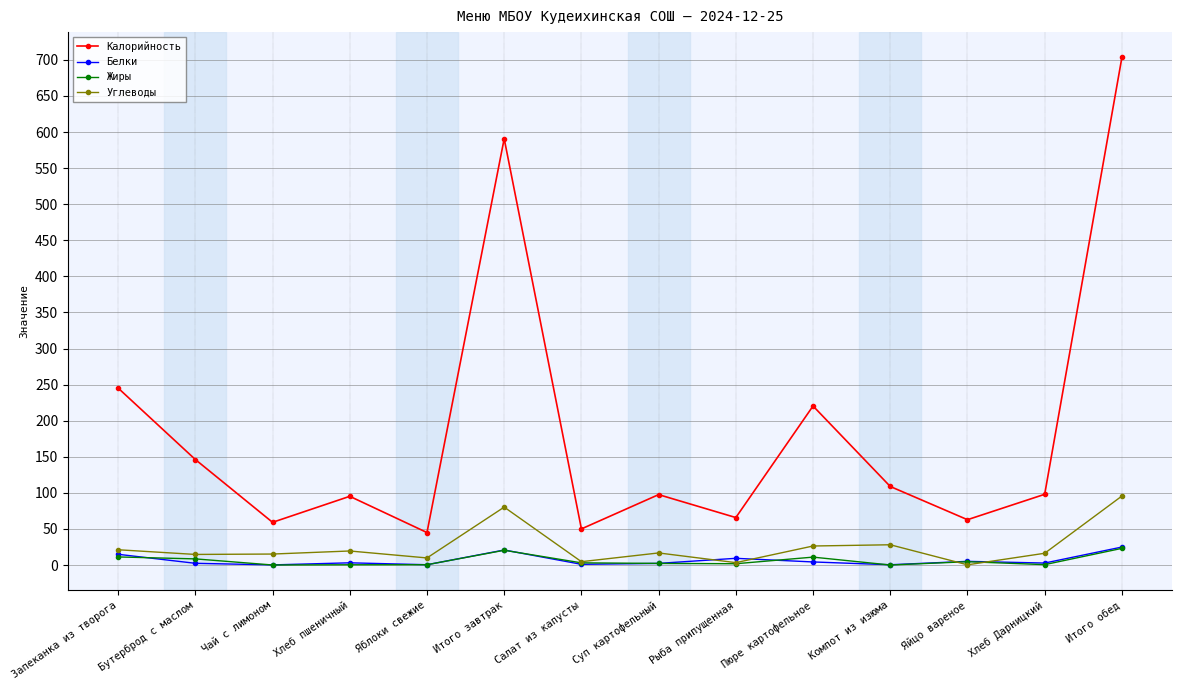

Which category has the highest value across all series?

Итого обед